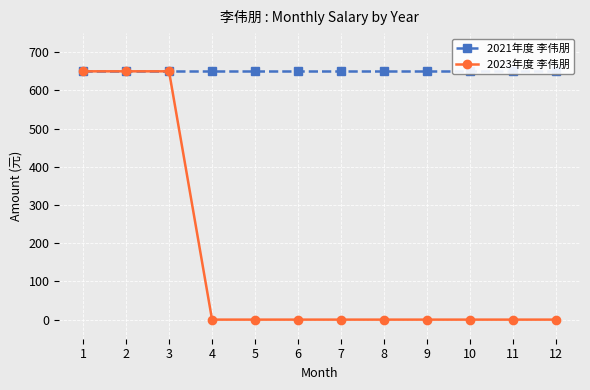

The value of 2023年度 李伟朋 at 7 is -353. True or false?

False